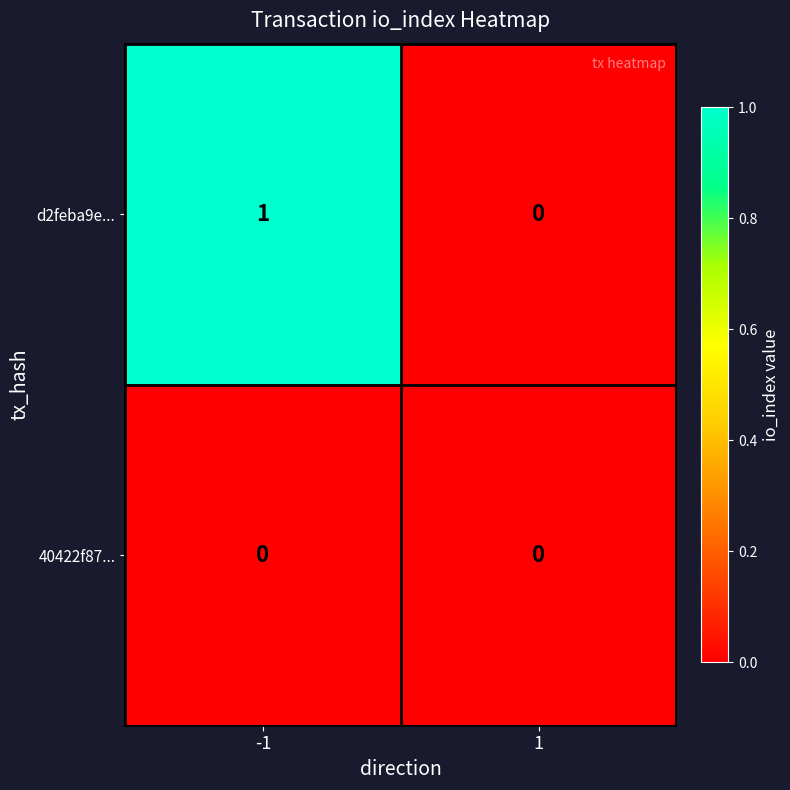

At -1, list the series in order from smallest to largest.

40422f87..., d2feba9e...